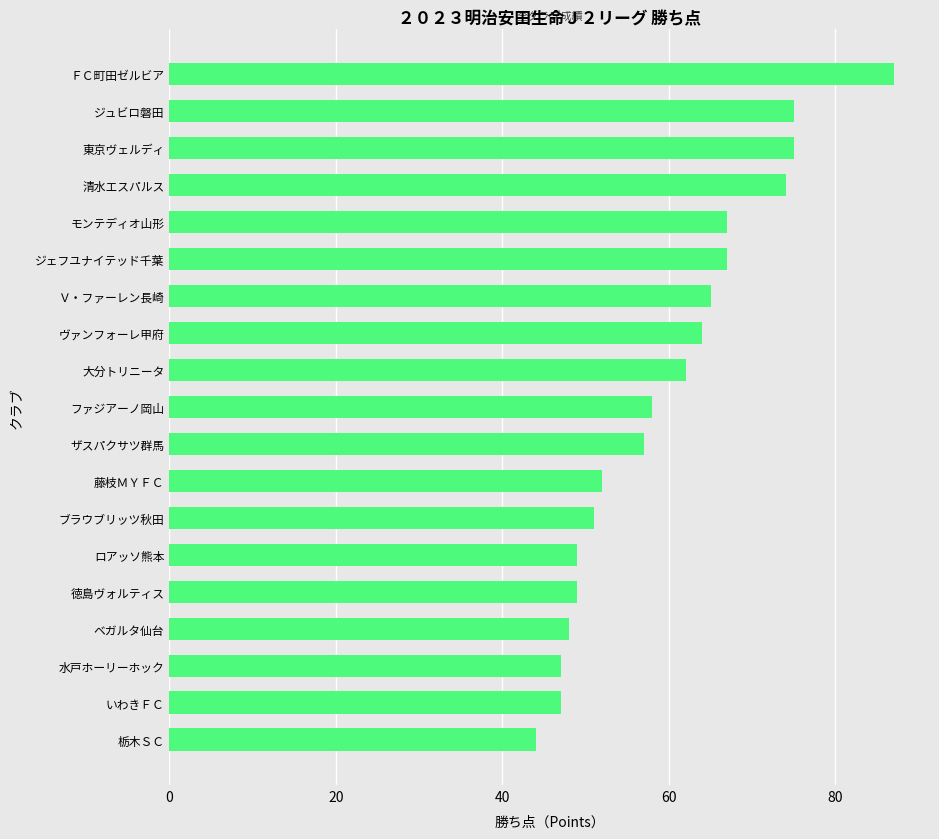

How many series are shown in this chart?

1